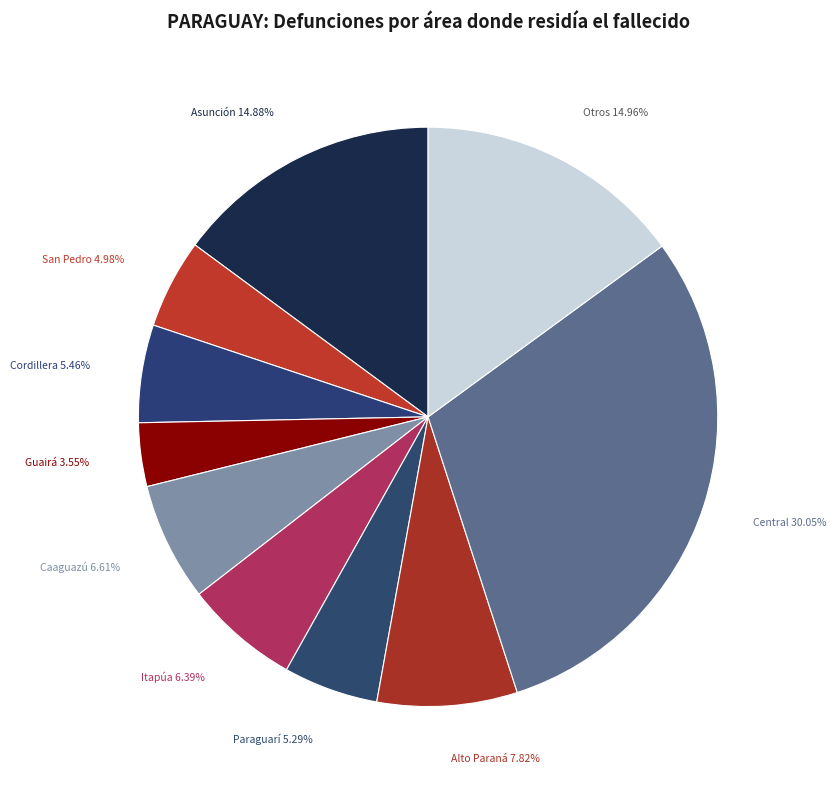

Do Guairá and Cordillera together represent more than half of the pie?

No